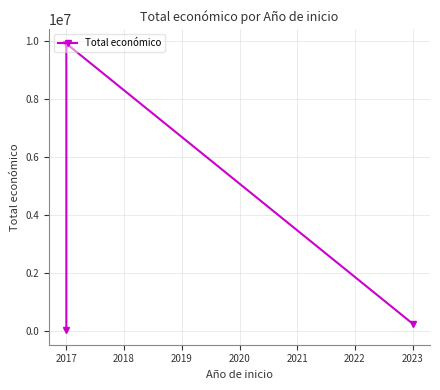

The chart shows a value of 2026 at 2017. True or false?

False